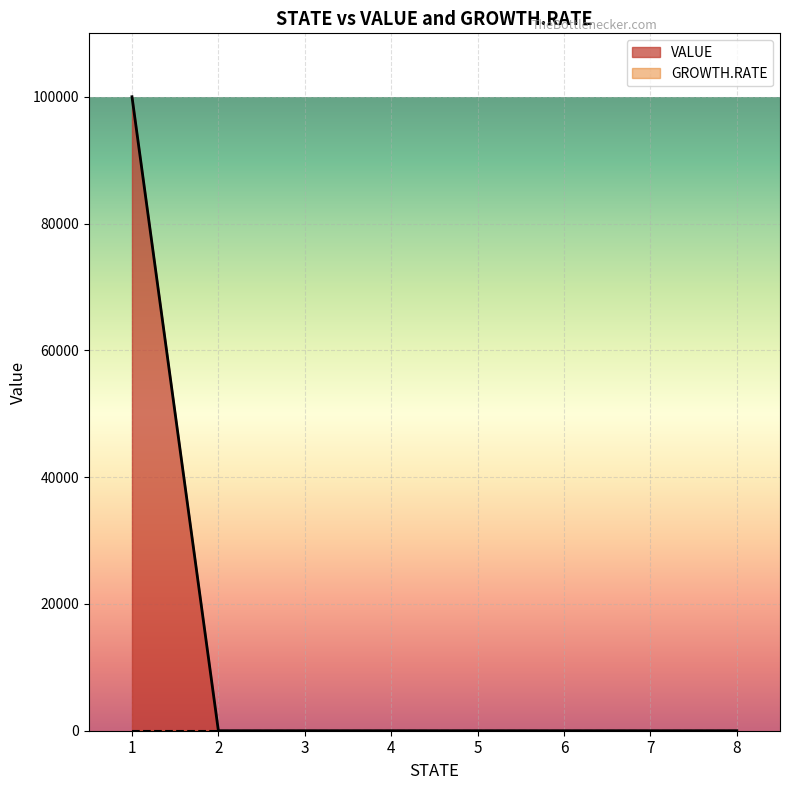

The value at 6 is -62309. True or false?

False